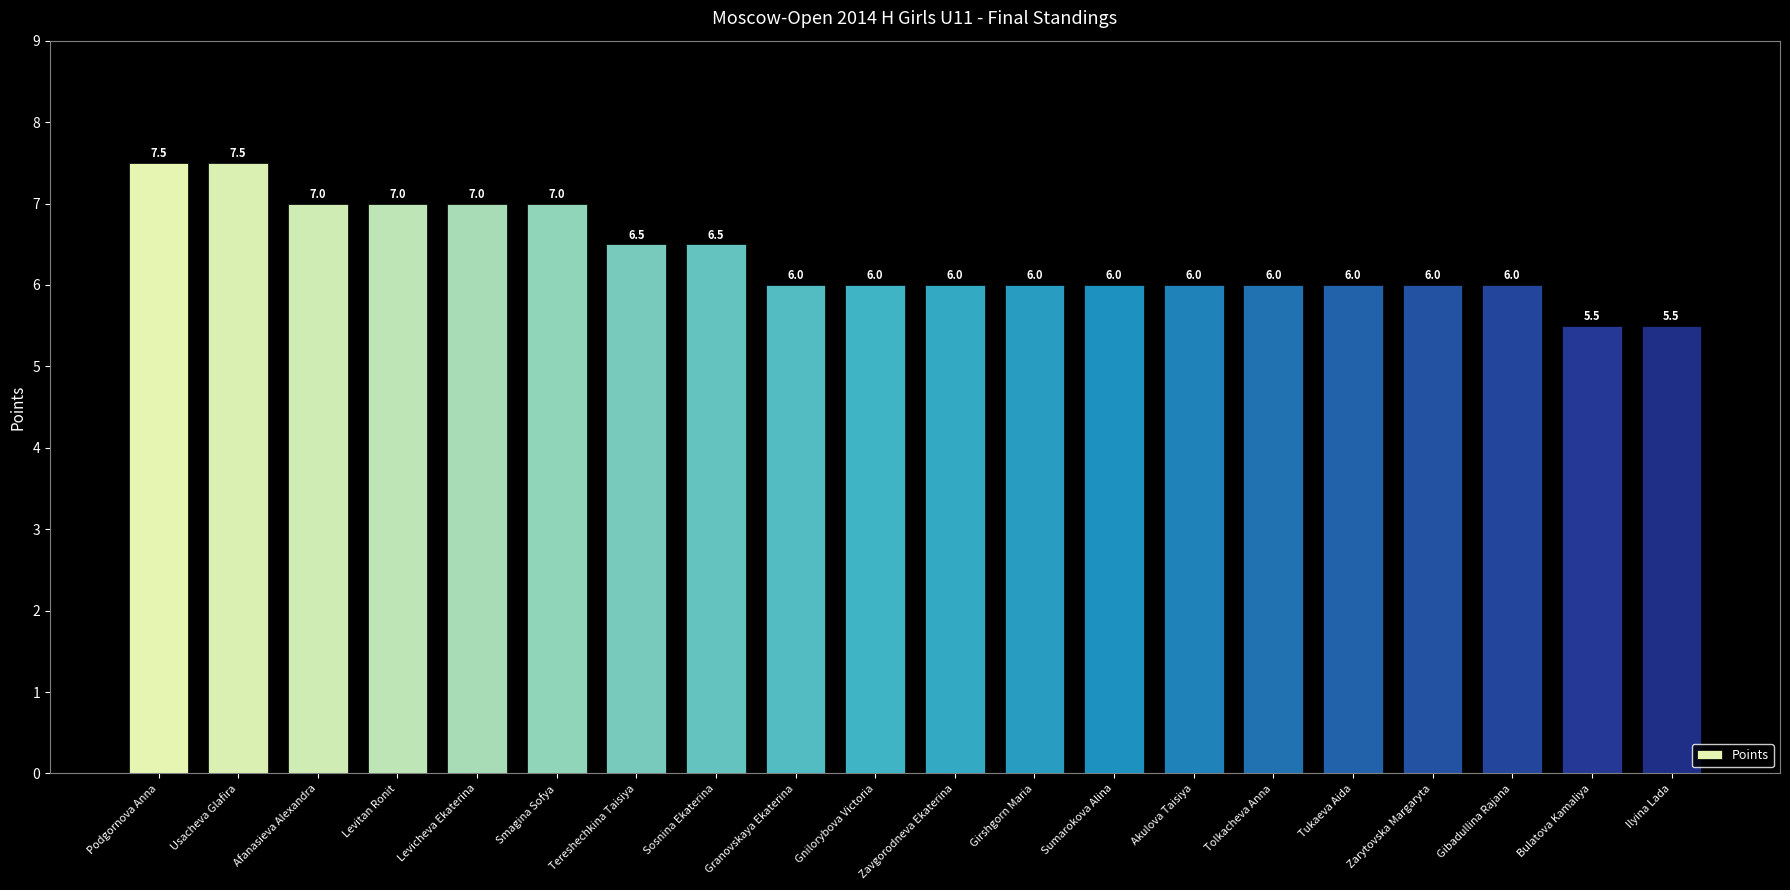

Reading left to right, list all the values displayed in this chart.

Podgornova Anna=7.5	Usacheva Glafira=7.5	Afanasieva Alexandra=7.0	Levitan Ronit=7.0	Levicheva Ekaterina=7.0	Smagina Sofya=7.0	Tereshechkina Taisiya=6.5	Sosnina Ekaterina=6.5	Granovskaya Ekaterina=6.0	Gnilorybova Victoria=6.0	Zavgorodneva Ekaterina=6.0	Girshgorn Maria=6.0	Sumarokova Alina=6.0	Akulova Taisiya=6.0	Tolkacheva Anna=6.0	Tukaeva Aida=6.0	Zarytovska Margaryta=6.0	Gibadullina Rajana=6.0	Bulatova Kamaliya=5.5	Ilyina Lada=5.5